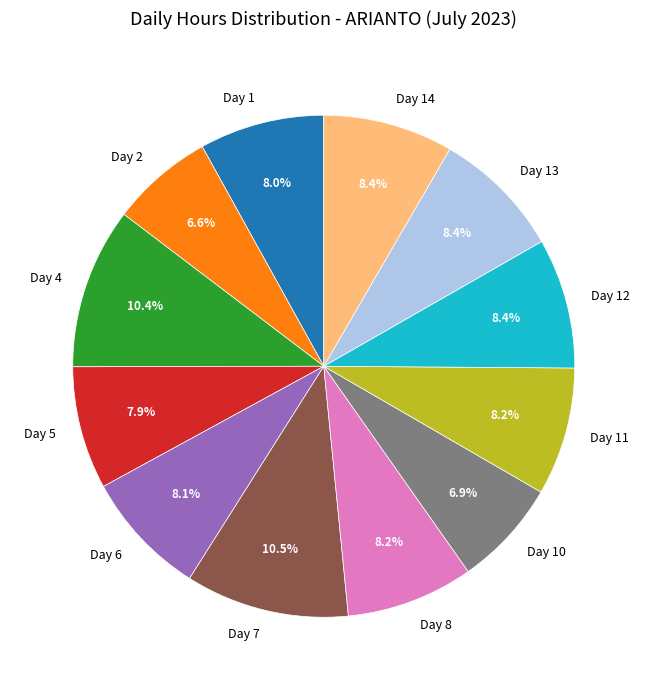

Combined, do Day 11 and Day 8 account for over 50%?

No